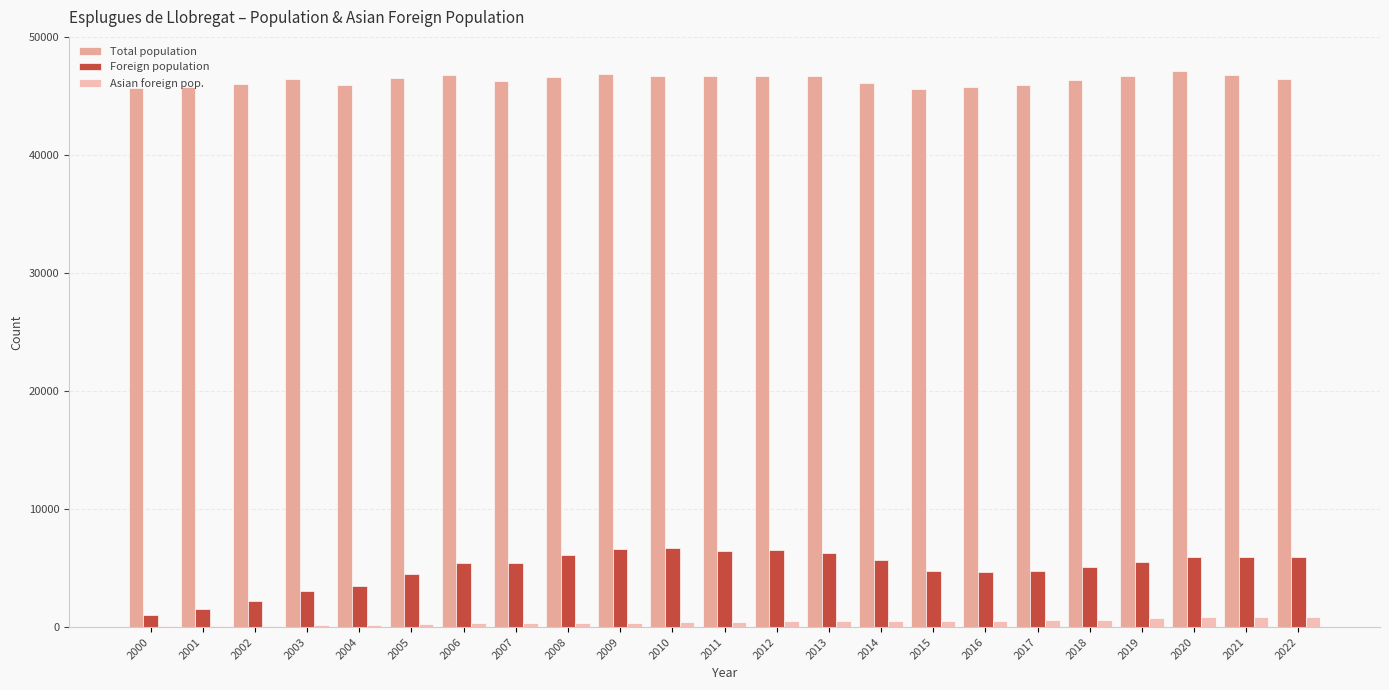

Is it true that Foreign population equals 9243 at 2022?

False